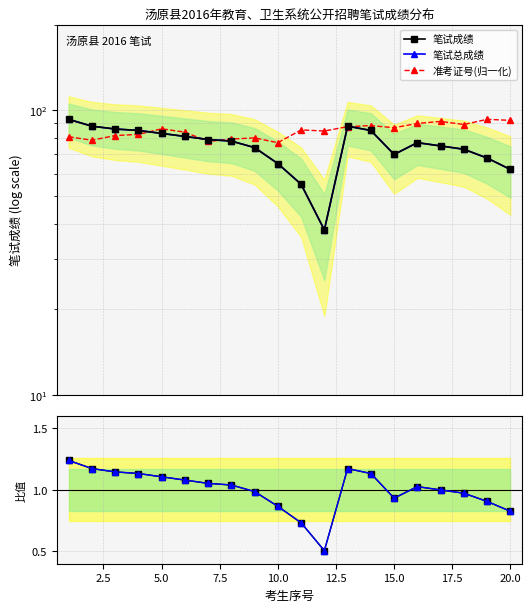

How many interior local valleys does the 笔试成绩 series have?

2